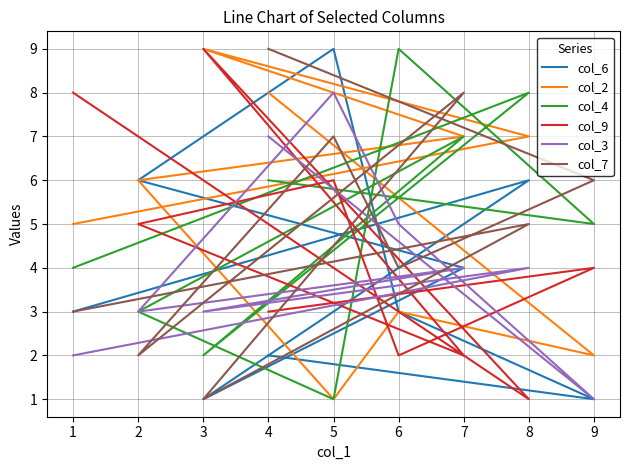

How many data points does each series have?

9